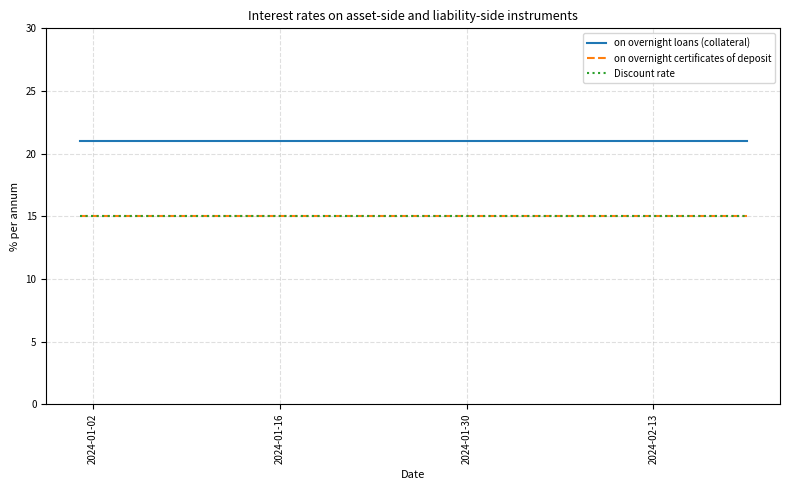

At which category does the chart reach its peak across all series?

2024-01-02